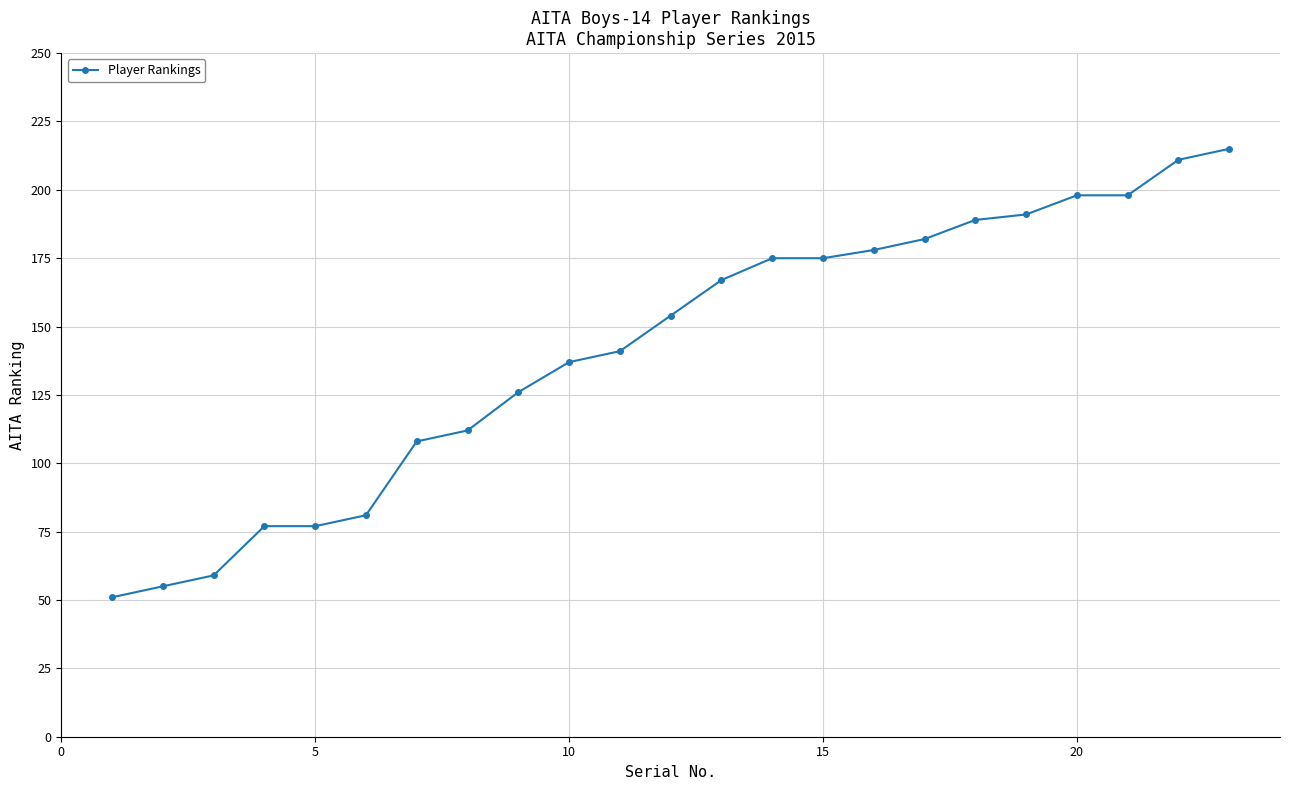

What is the minimum value shown in the chart?

51